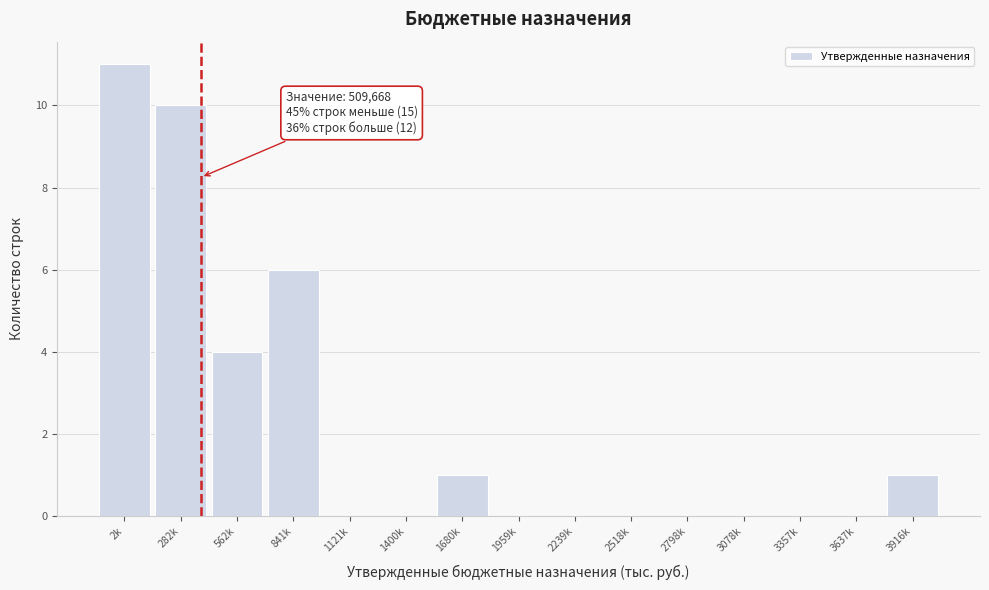

Reading right to left, extract all data points from this chart.

3916k=1	3637k=0	3357k=0	3078k=0	2798k=0	2518k=0	2239k=0	1959k=0	1680k=1	1400k=0	1121k=0	841k=6	562k=4	282k=10	2k=11